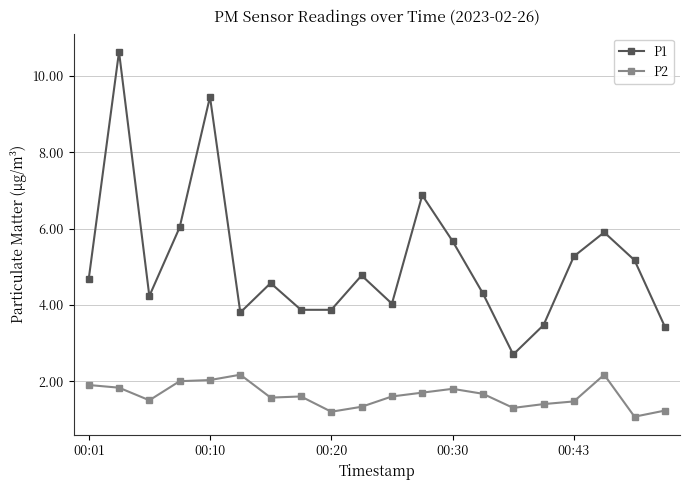

How many data points does each series have?

20